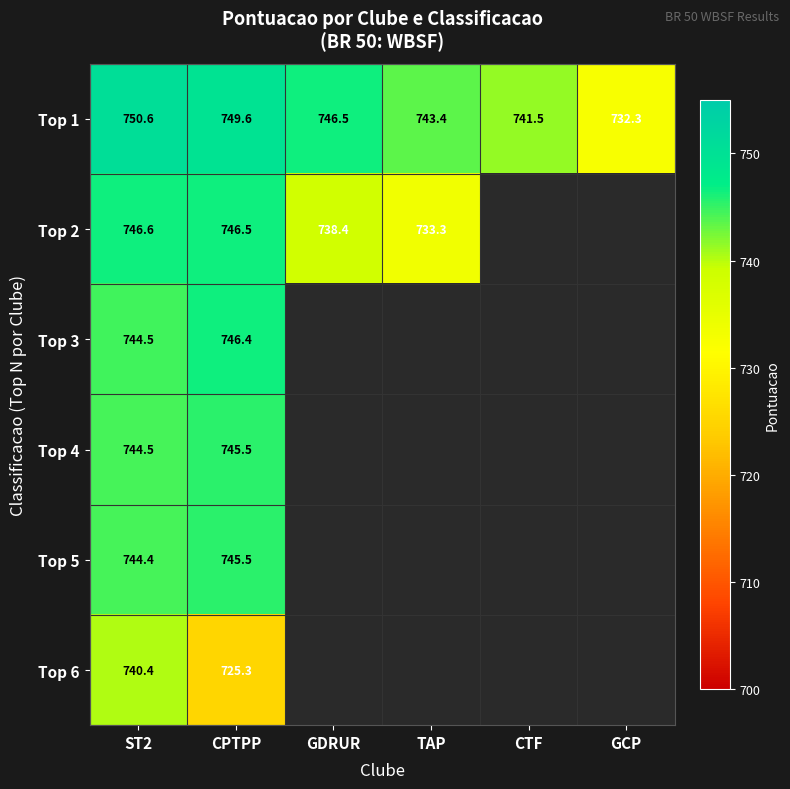

Between CPTPP and TAP, which is larger?

CPTPP